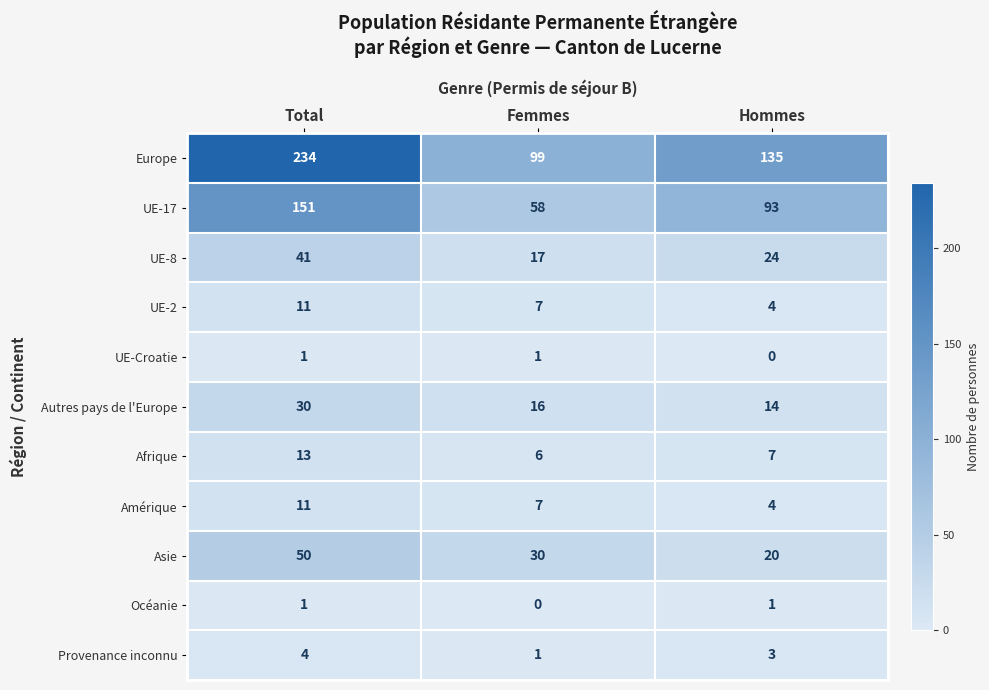

What is the maximum value for Asie?

50